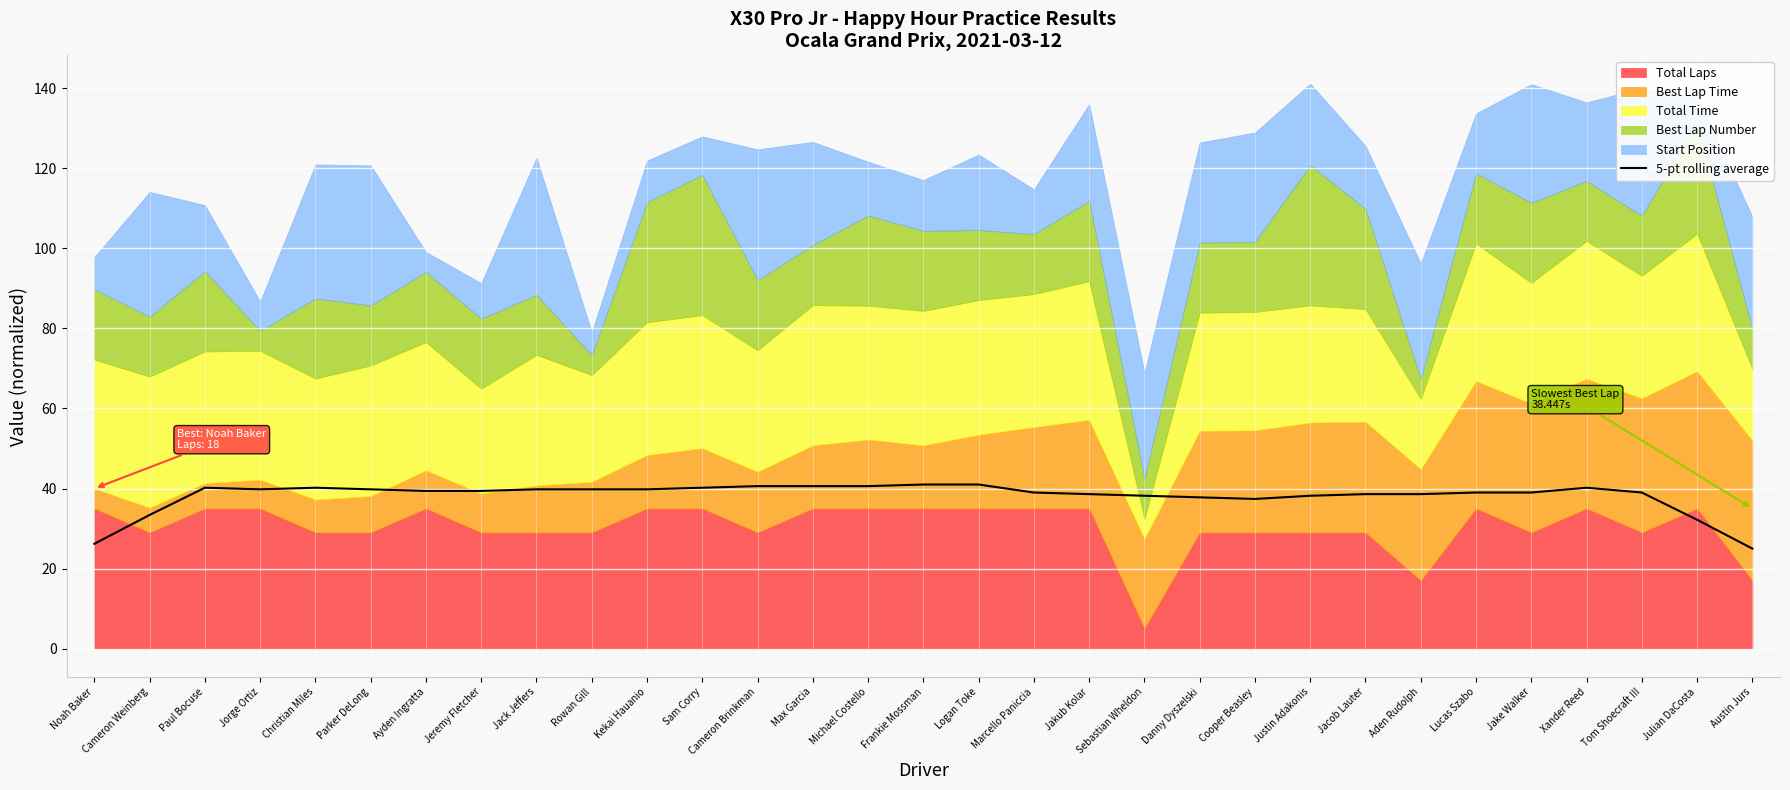

Where does the data first go above 39?

Paul Bocuse